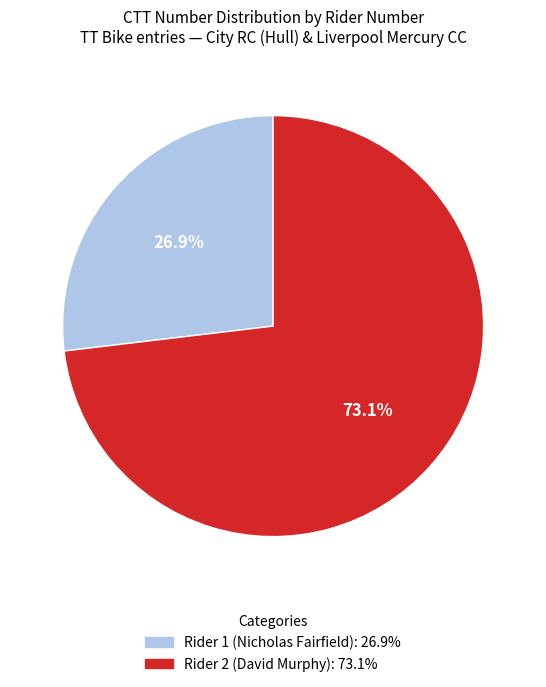

Is there any slice that represents more than half of the pie?

Yes